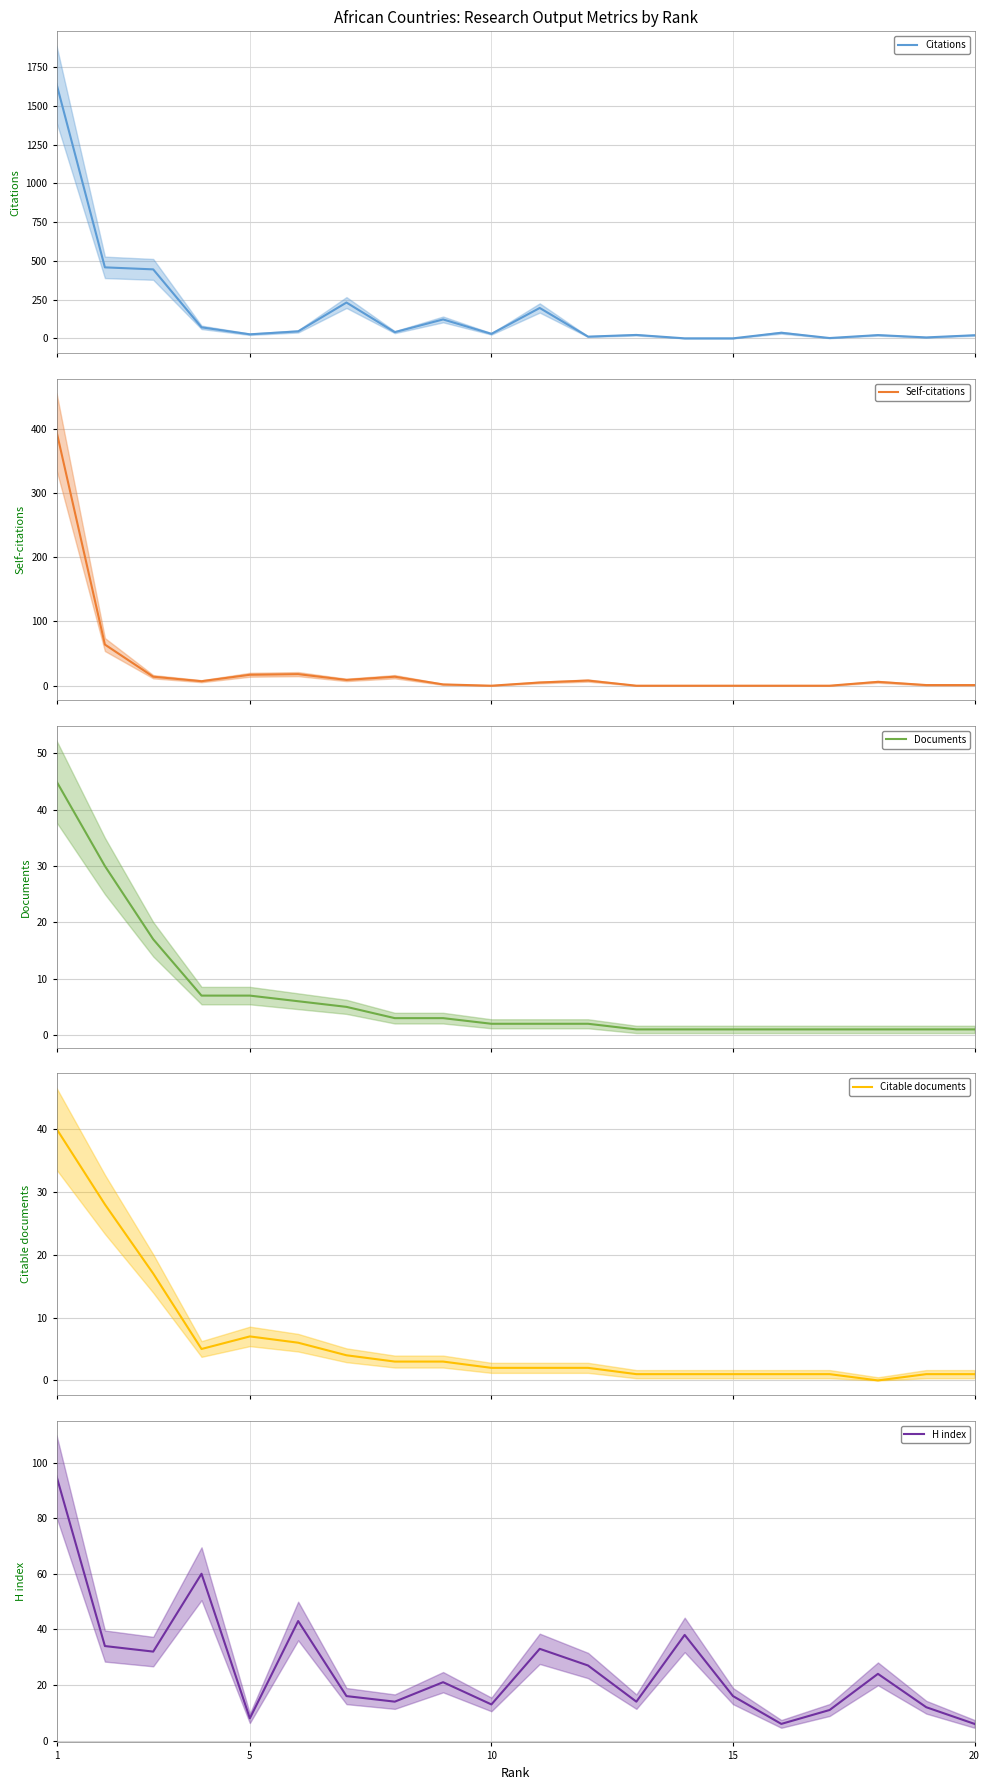

What is the highest value of the Citations series?

1640